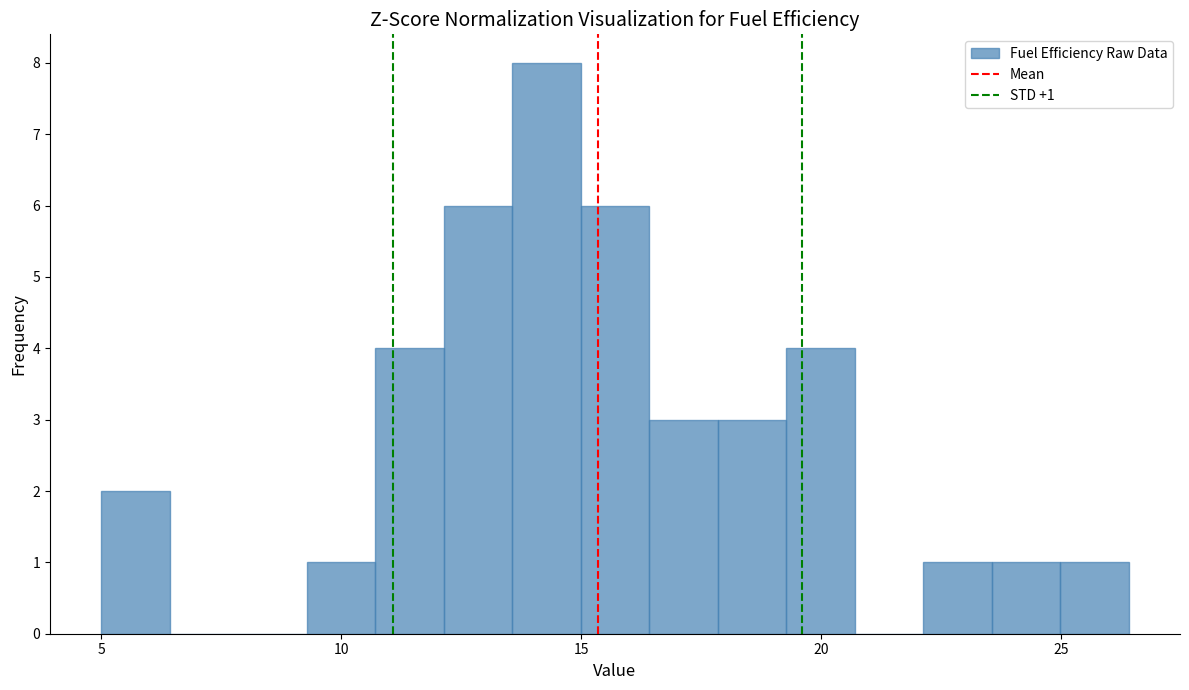

Around what value on the x-axis is the tallest bar? Give the approximate position of its centre, as read against the axis.

14.5